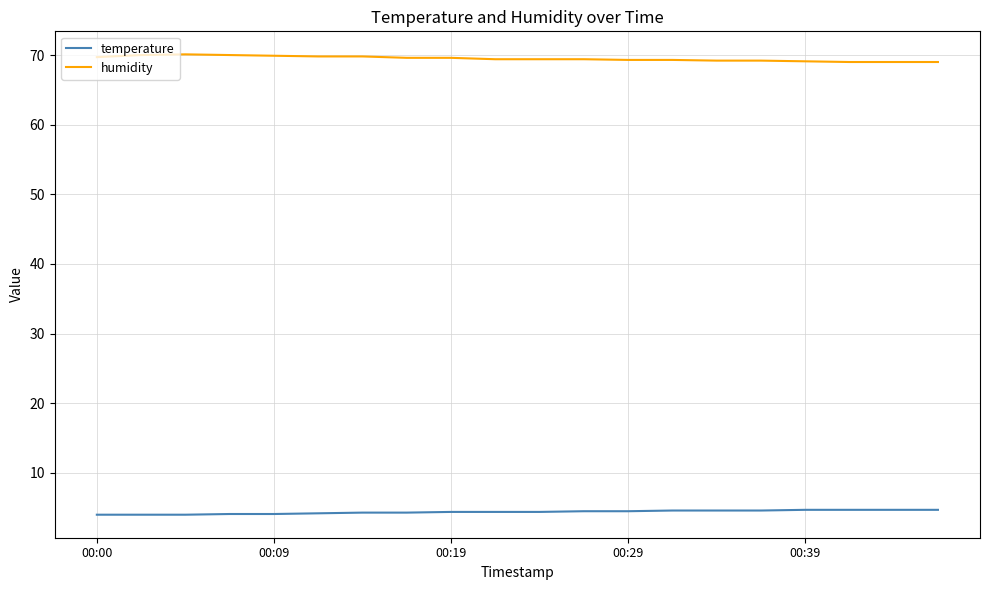

True or false: temperature and humidity cross at least once.

False